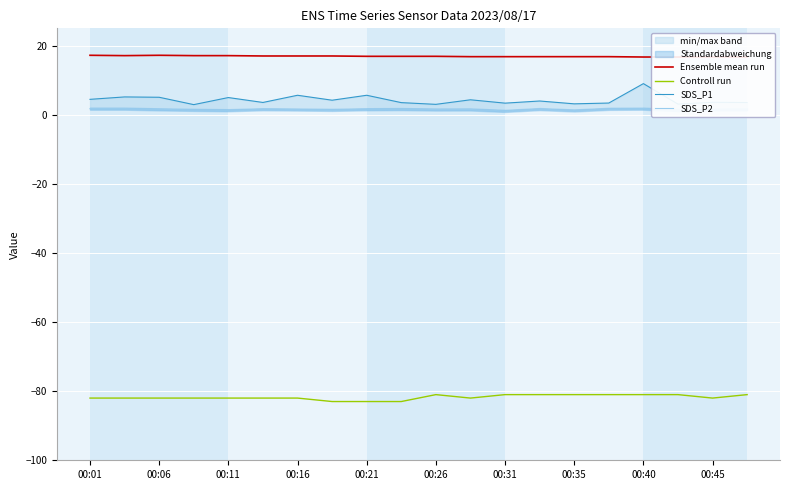

At which label does SDS_P2 reach its peak?

00:01